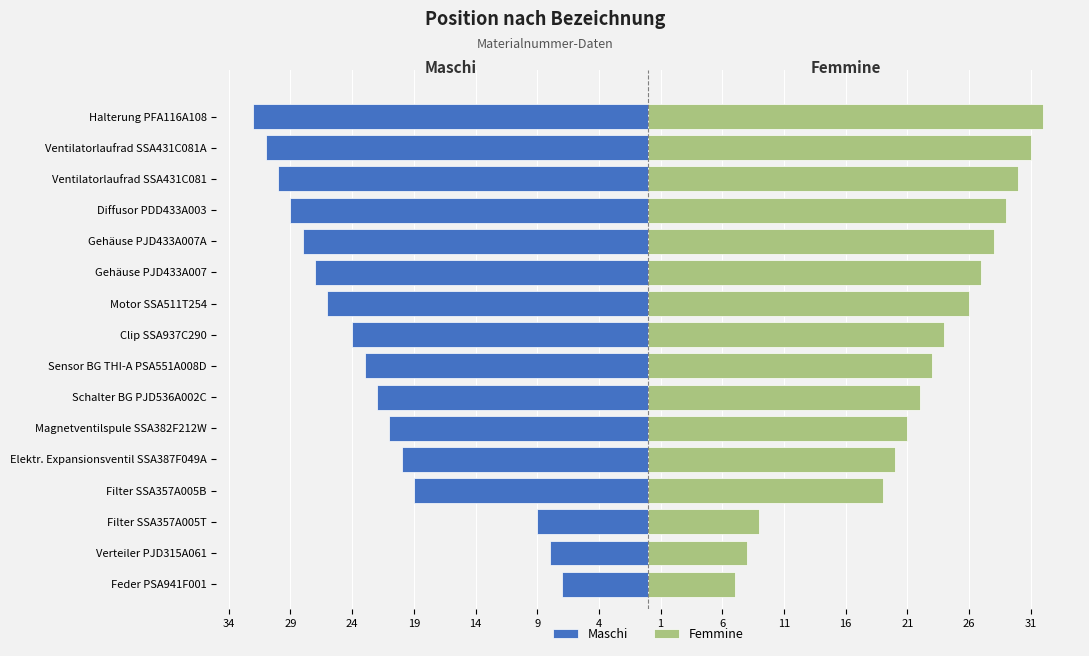

Between Motor SSA511T254 and Diffusor PDD433A003, which series saw the biggest shift?

Maschi